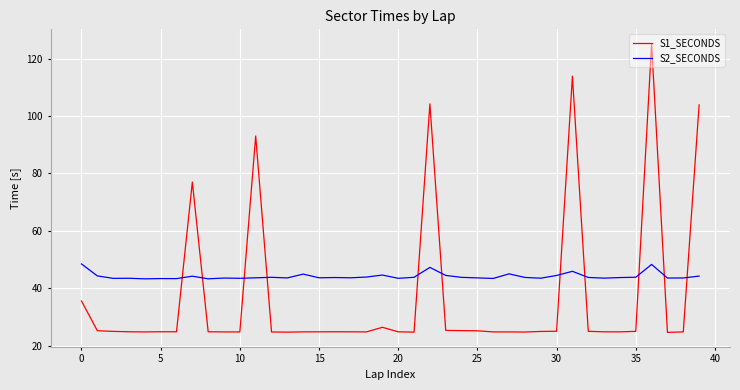

What is the greatest value displayed?

125.2